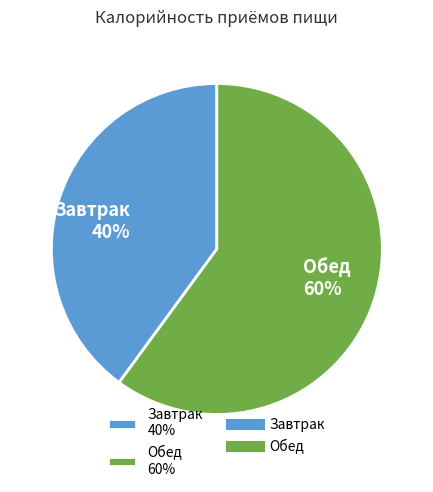

Rank the categories by value from lowest to highest.

Завтрак, Обед